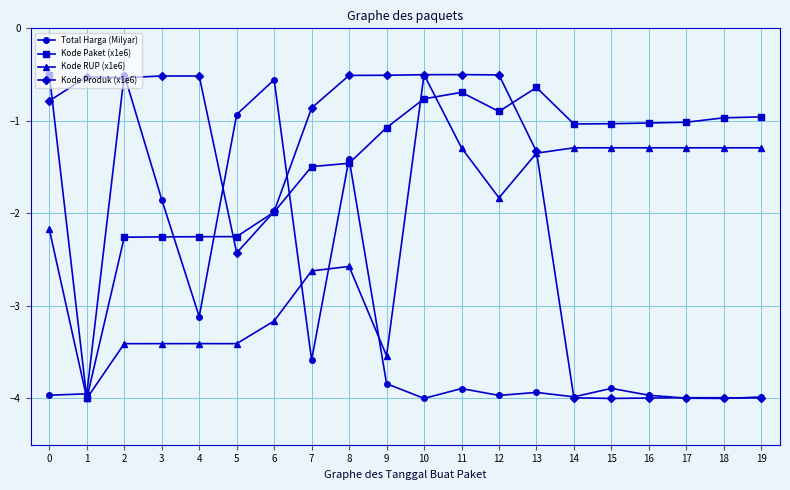

What is the average value of the Kode Paket (x1e6) series?

-1.4